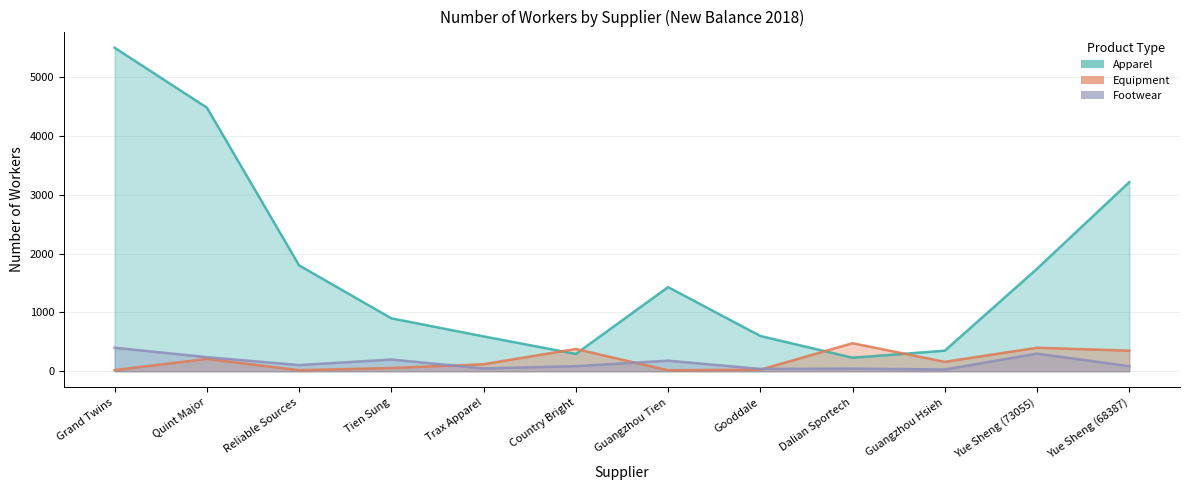

Which series ends up on top after the final intersection of Equipment and Footwear?

Equipment